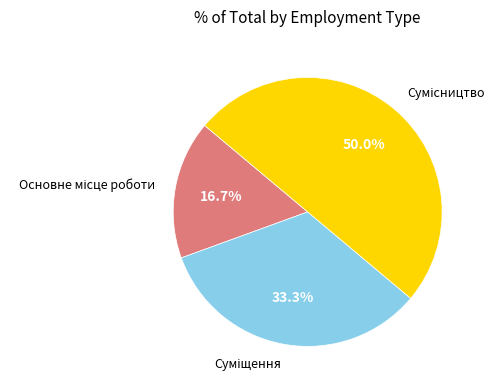

Count the number of slices in the pie.

3